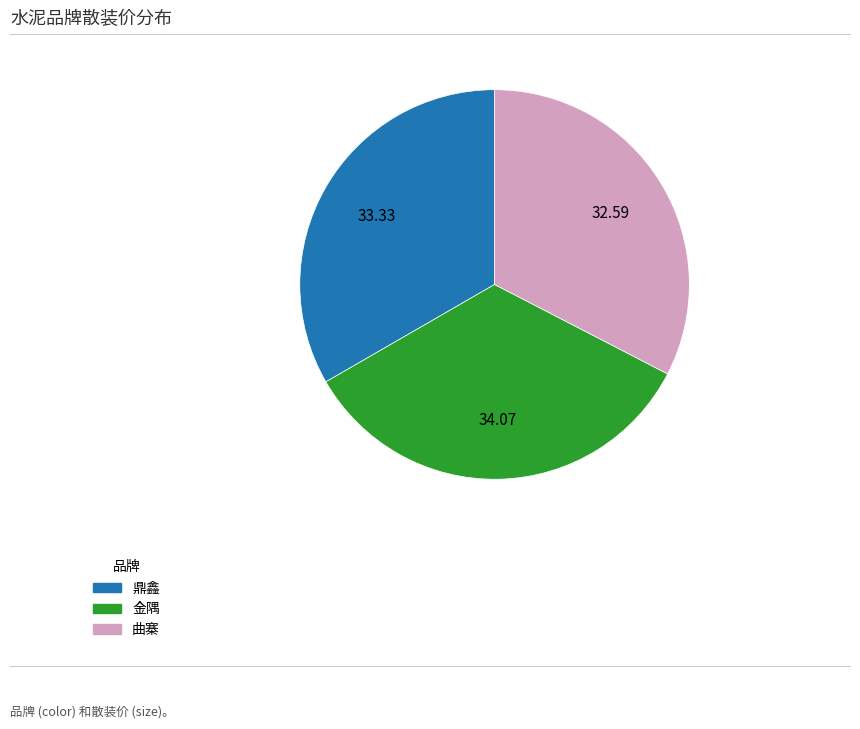

Which category has the biggest portion of the pie?

金隅